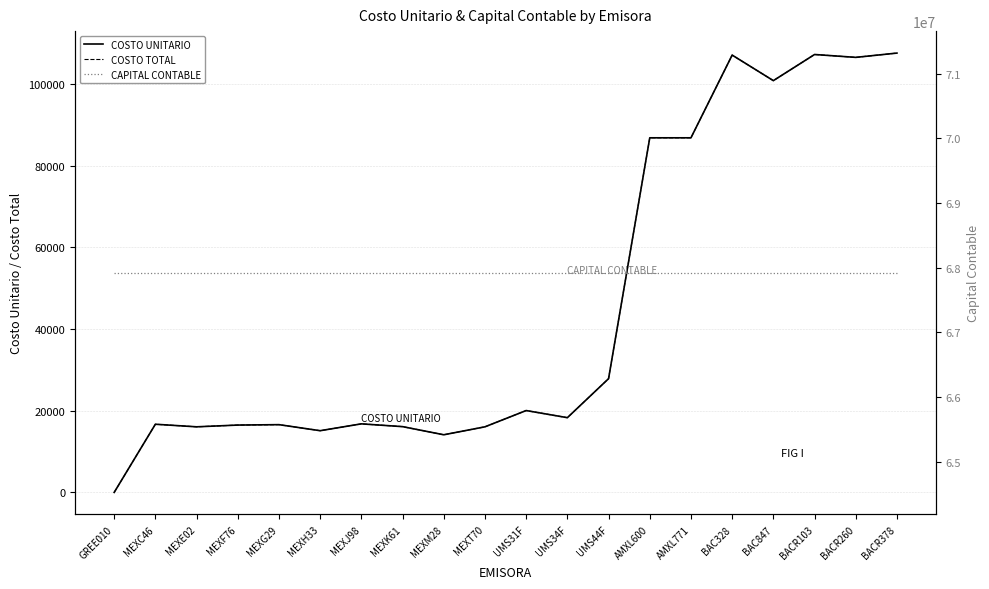

Which series changed the most between MEXC46 and MEXK61?

COSTO UNITARIO